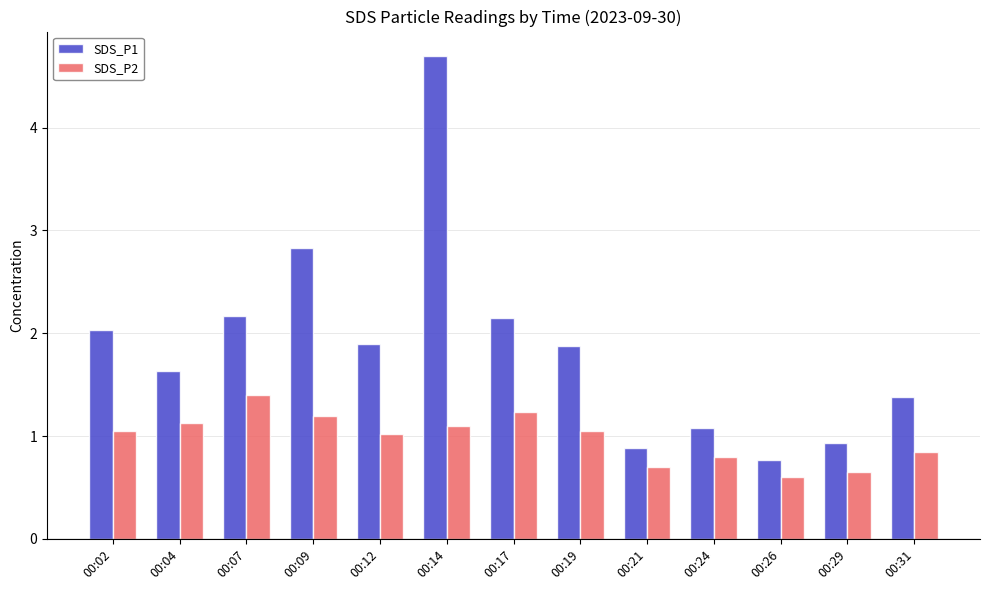

What is the maximum value shown in the chart?

4.7